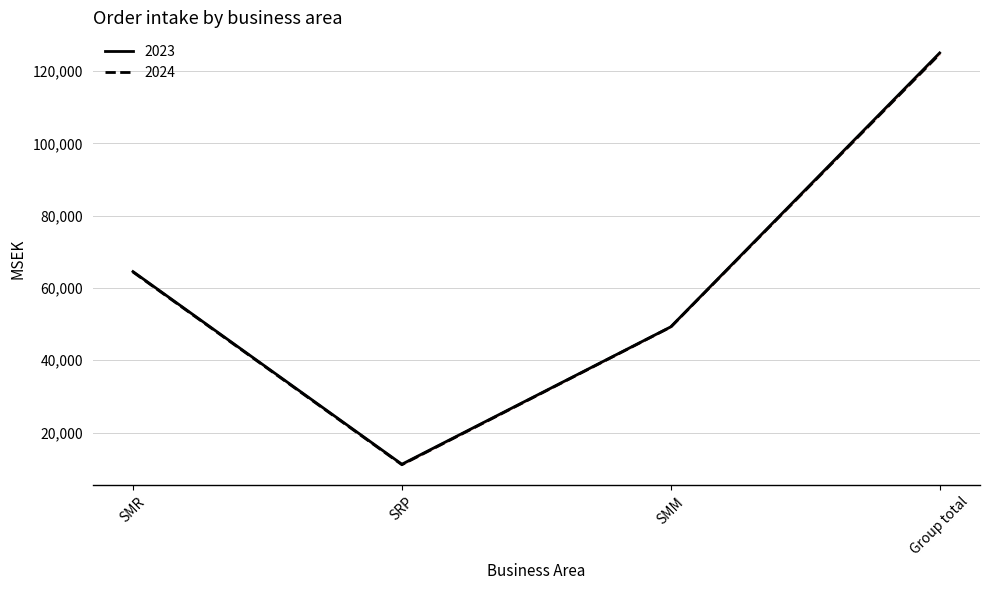

List the series in order of their peak value, highest first.

2023, 2024